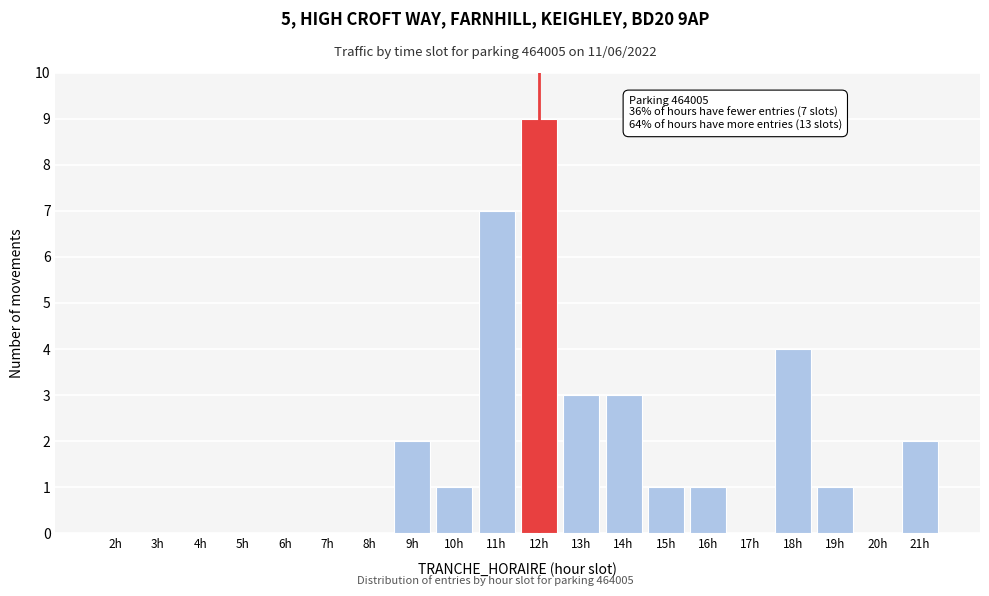

Reading left to right, what are all the values shown in this chart?

2h=0	3h=0	4h=0	5h=0	6h=0	7h=0	8h=0	9h=2	10h=1	11h=7	12h=9	13h=3	14h=3	15h=1	16h=1	17h=0	18h=4	19h=1	20h=0	21h=2